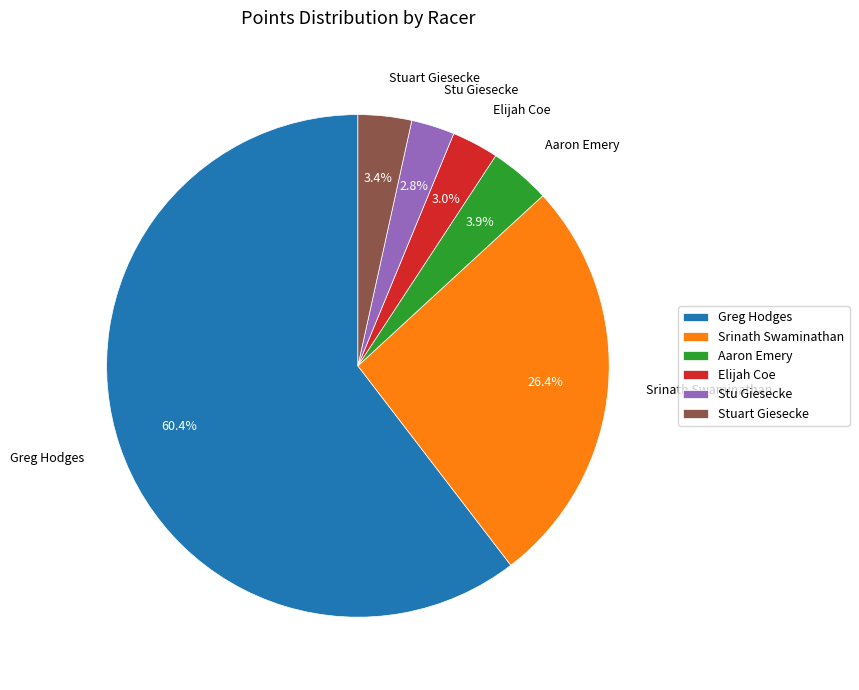

Which slice is the largest?

Greg Hodges